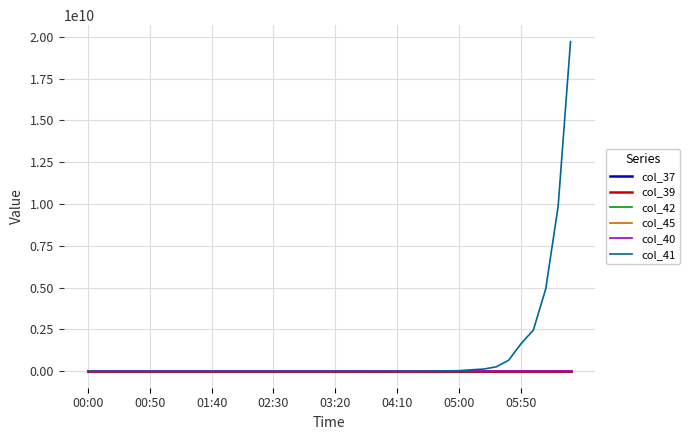

Which series has the largest total across all categories?

col_41